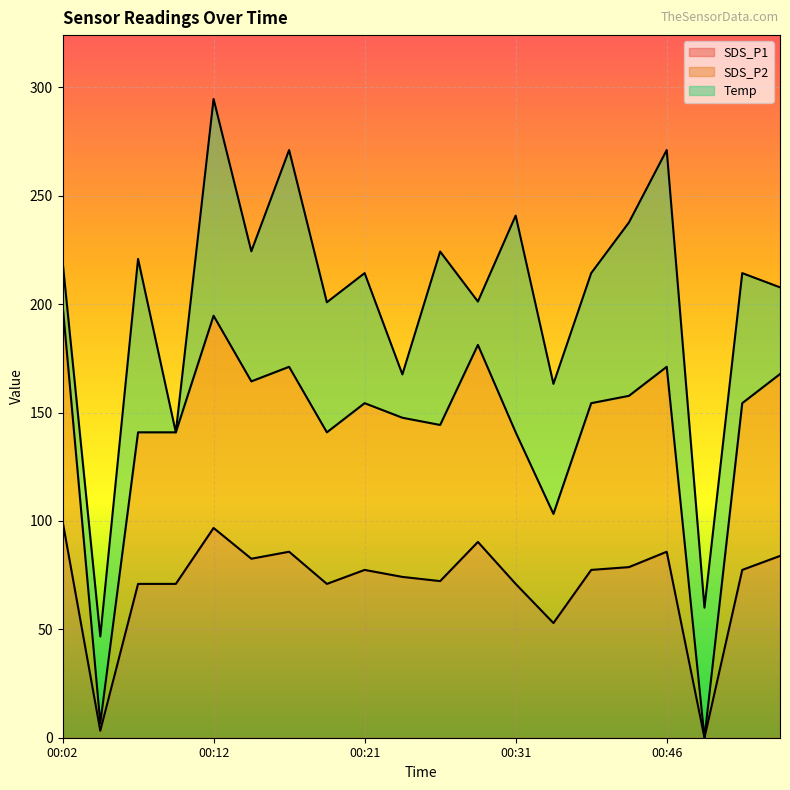

The value of SDS_P1 at 00:21 is 77.4. True or false?

True